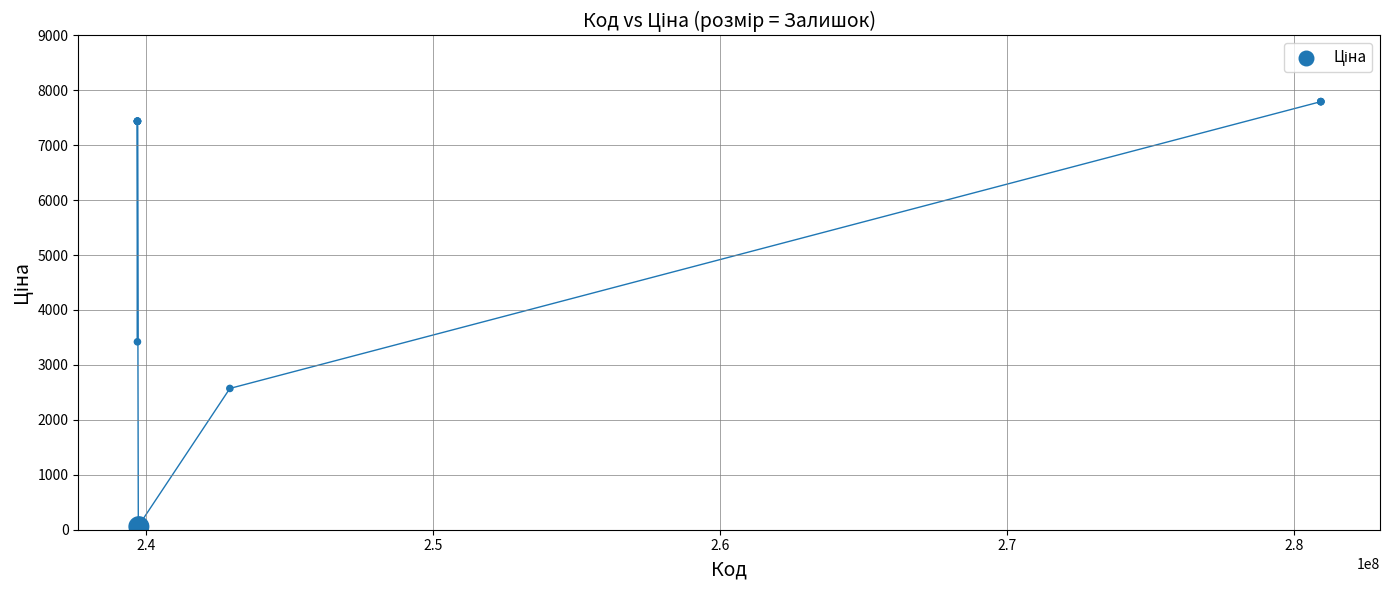

What Y value in the scatter plot is closest to 3924?

3420.6